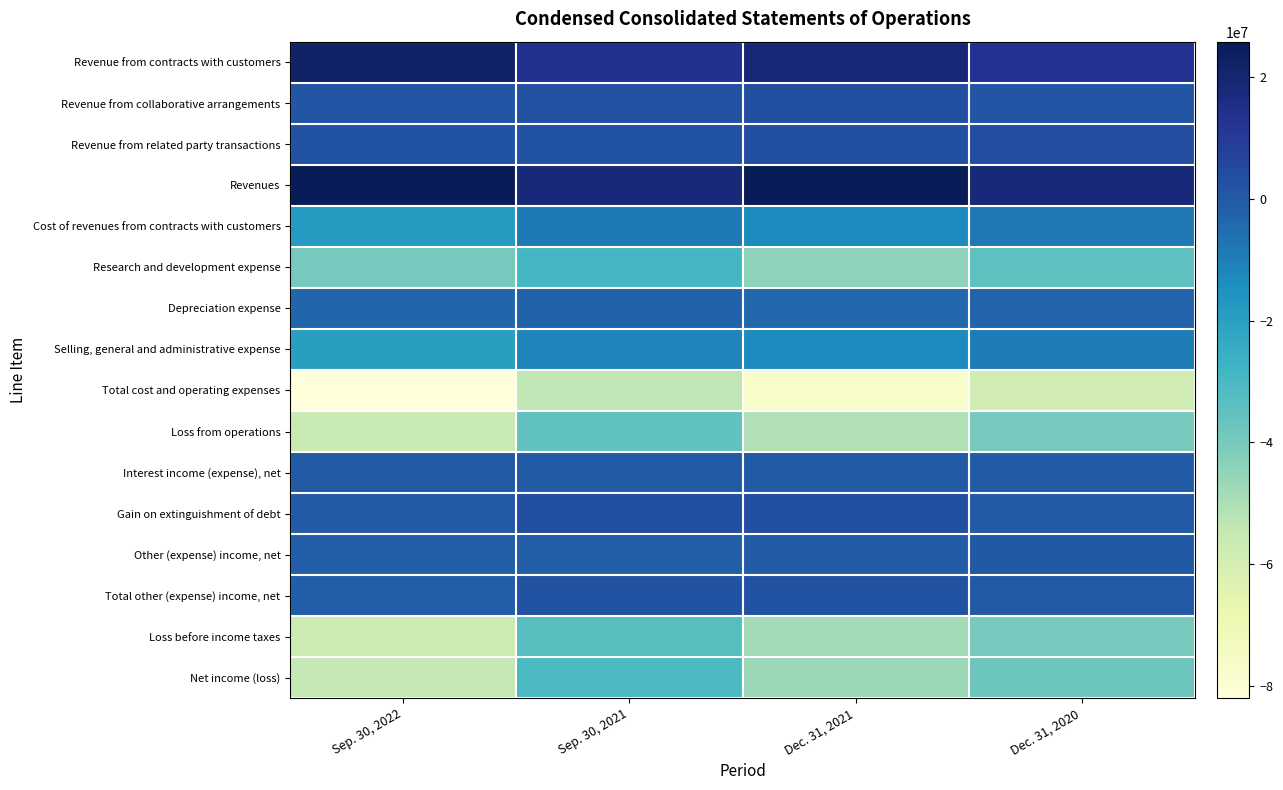

Reading right to left, extract all data points from this chart.

Revenue from contracts with customers: Dec. 31, 2020=12987000	Dec. 31, 2021=18871000	Sep. 30, 2021=13317000	Sep. 30, 2022=21932000
Revenue from collaborative arrangements: Dec. 31, 2020=1163000	Dec. 31, 2021=3337000	Sep. 30, 2021=2662000	Sep. 30, 2022=1733000
Revenue from related party transactions: Dec. 31, 2020=4203000	Dec. 31, 2021=3253000	Sep. 30, 2021=2348000	Sep. 30, 2022=2116000
Revenues: Dec. 31, 2020=18353000	Dec. 31, 2021=25461000	Sep. 30, 2021=18327000	Sep. 30, 2022=25781000
Cost of revenues from contracts with customers: Dec. 31, 2020=-8185000	Dec. 31, 2021=-13167000	Sep. 30, 2021=-8480000	Sep. 30, 2022=-18162000
Research and development expense: Dec. 31, 2020=-34454000	Dec. 31, 2021=-44229000	Sep. 30, 2021=-29223000	Sep. 30, 2022=-39858000
Depreciation expense: Dec. 31, 2020=-2979000	Dec. 31, 2021=-3806000	Sep. 30, 2021=-2763000	Sep. 30, 2022=-3433000
Selling, general and administrative expense: Dec. 31, 2020=-9029000	Dec. 31, 2021=-13216000	Sep. 30, 2021=-11595000	Sep. 30, 2022=-19482000
Total cost and operating expenses: Dec. 31, 2020=-58054000	Dec. 31, 2021=-76480000	Sep. 30, 2021=-53571000	Sep. 30, 2022=-82004000
Loss from operations: Dec. 31, 2020=-39701000	Dec. 31, 2021=-51019000	Sep. 30, 2021=-35244000	Sep. 30, 2022=-56223000
Interest income (expense), net: Dec. 31, 2020=-351000	Dec. 31, 2021=-7000	Sep. 30, 2021=-5000	Sep. 30, 2022=3000
Gain on extinguishment of debt: Dec. 31, 2020=0	Dec. 31, 2021=3065000	Sep. 30, 2021=3065000	Sep. 30, 2022=0
Other (expense) income, net: Dec. 31, 2020=172000	Dec. 31, 2021=-673000	Sep. 30, 2021=-778000	Sep. 30, 2022=-1100000
Total other (expense) income, net: Dec. 31, 2020=-179000	Dec. 31, 2021=2385000	Sep. 30, 2021=2282000	Sep. 30, 2022=-1097000
Loss before income taxes: Dec. 31, 2020=-39880000	Dec. 31, 2021=-48634000	Sep. 30, 2021=-32962000	Sep. 30, 2022=-57320000
Net income (loss): Dec. 31, 2020=-37713000	Dec. 31, 2021=-46689000	Sep. 30, 2021=-30591000	Sep. 30, 2022=-54974000